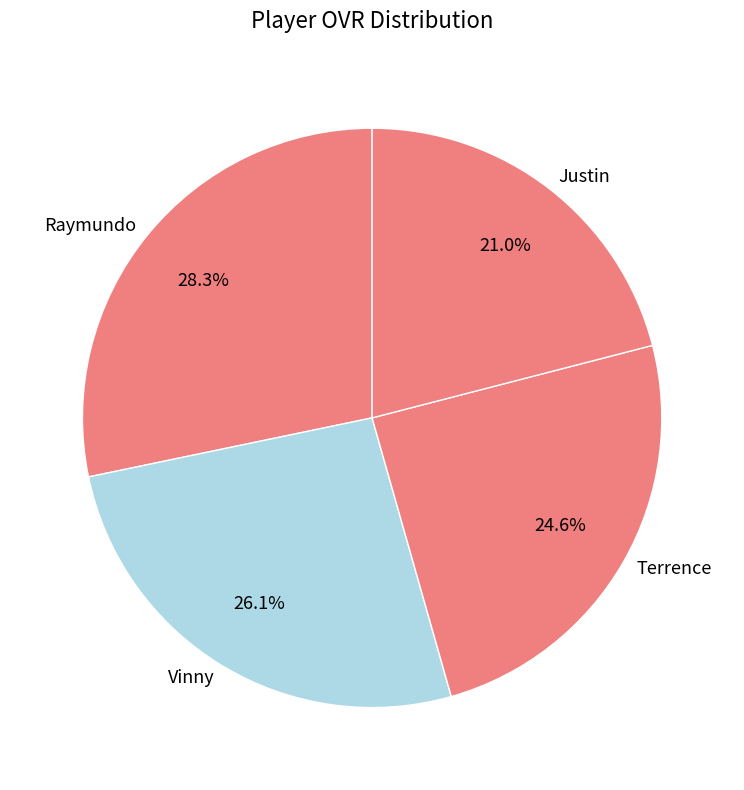

Combined, what portion of the pie is Raymundo and Vinny?

54.4%